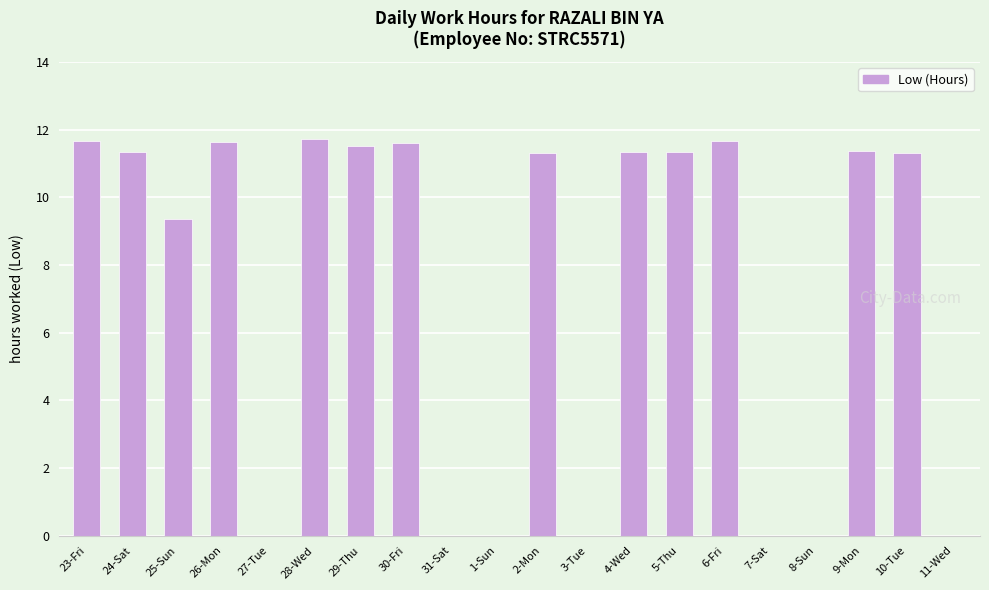

Are the bars grouped side by side (vs. stacked)?

No